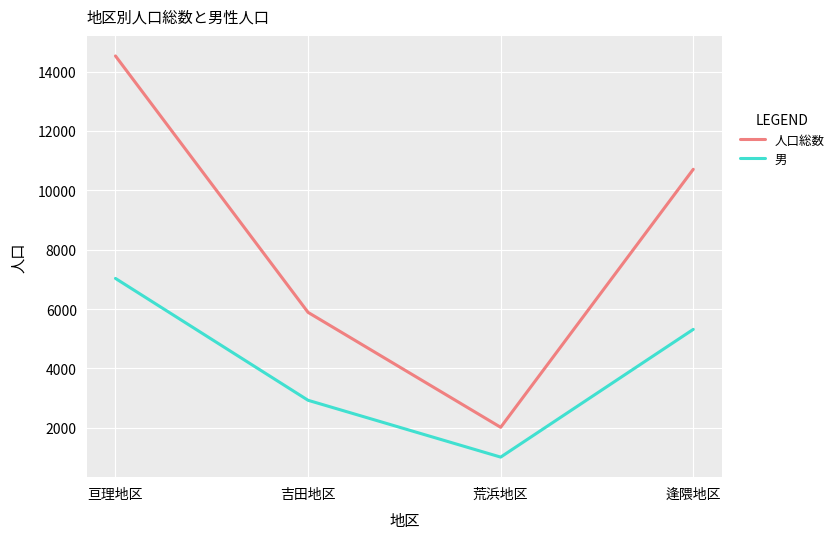

What is the minimum value shown in the chart?

1014